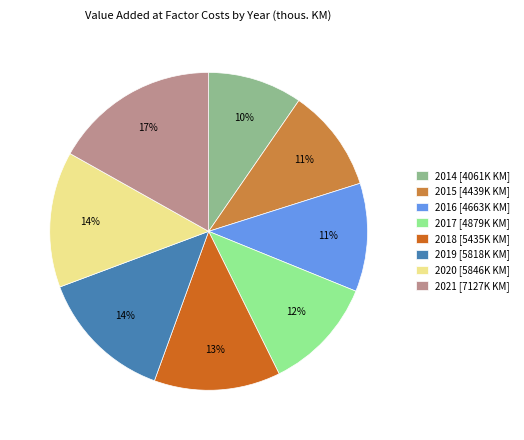

How many segments does this pie chart have?

8